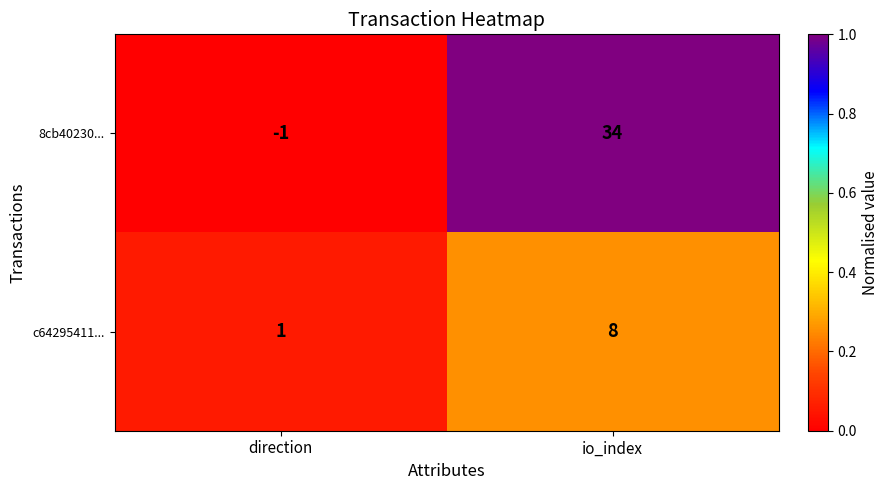

Between direction and io_index, which series saw the biggest shift?

8cb40230...